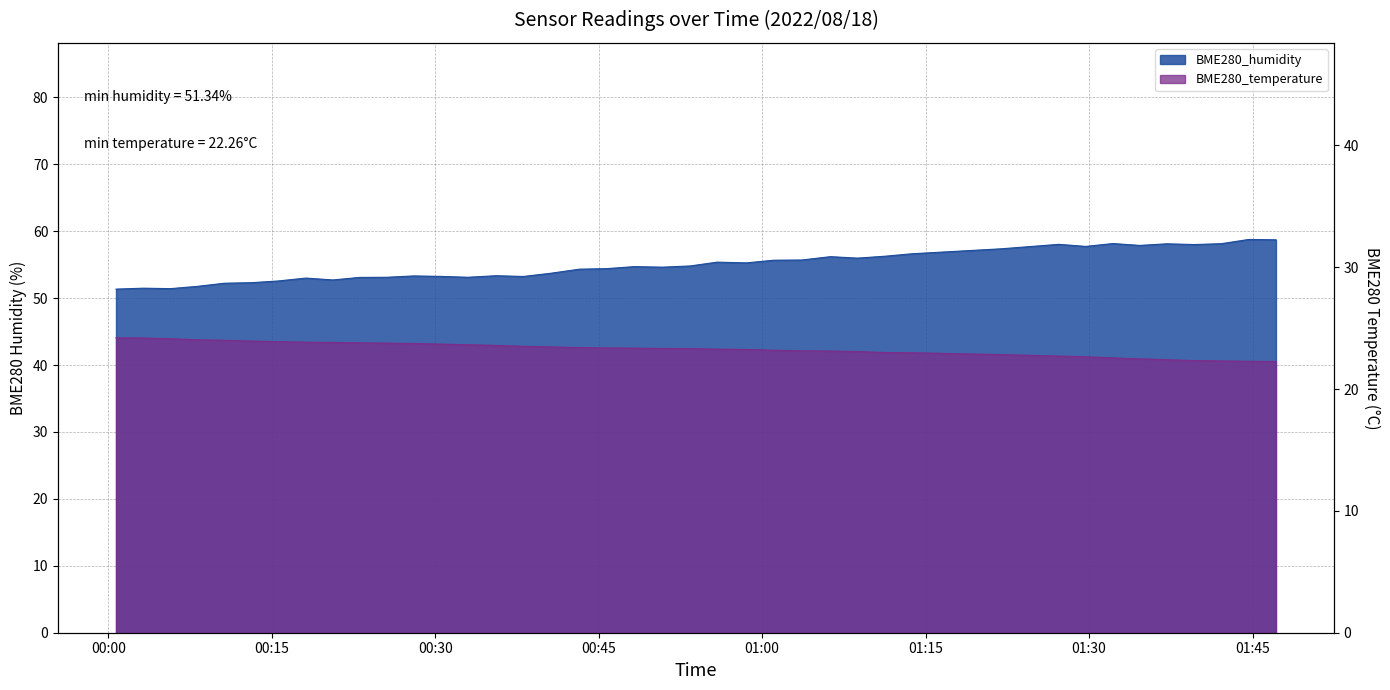

How many values in the BME280_temperature series are below 23?

11